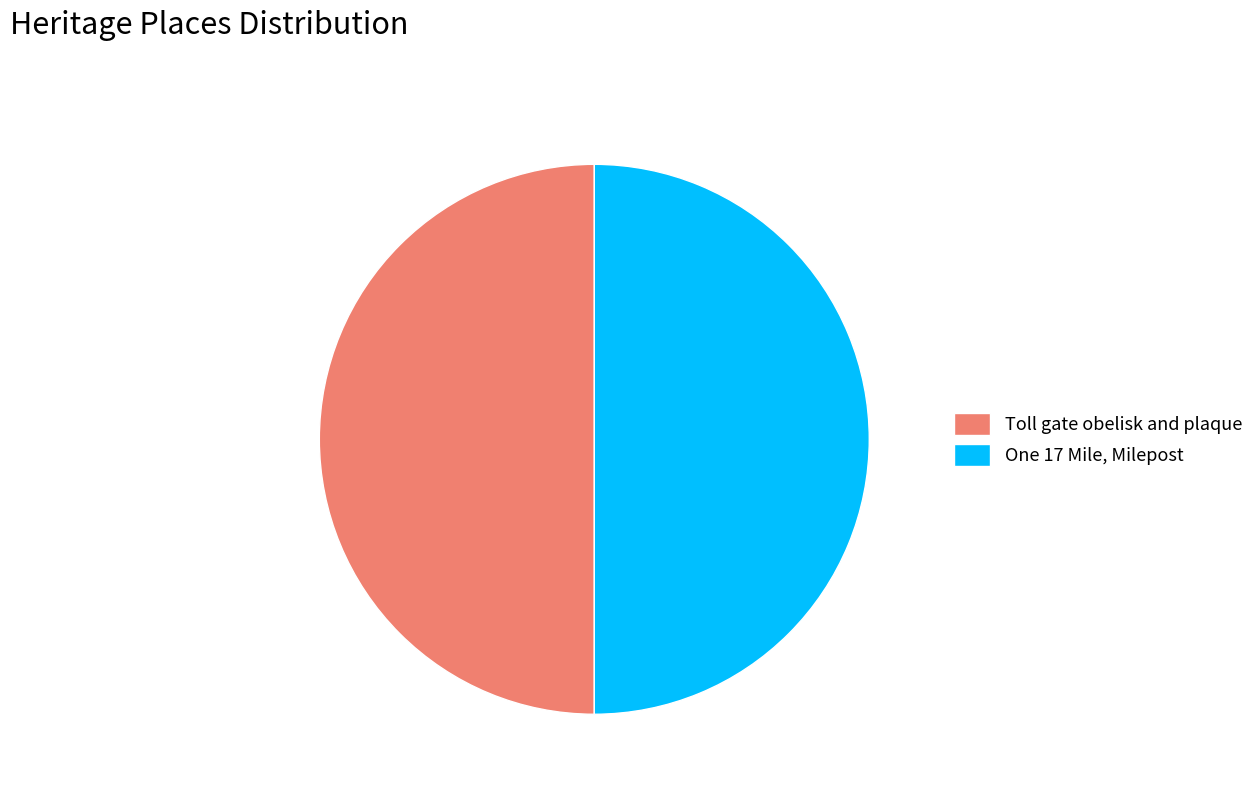

Is it true that One 17 Mile, Milepost is 50% of the pie?

True